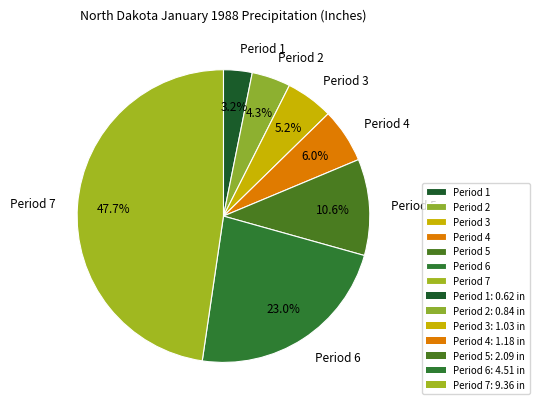

What is the smallest slice in the pie chart?

Period 1